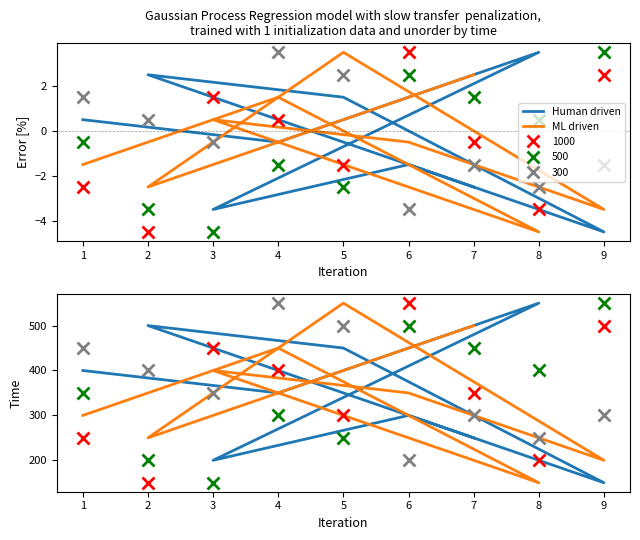

What is the difference between the second highest and second lowest values in the ML driven series?

300